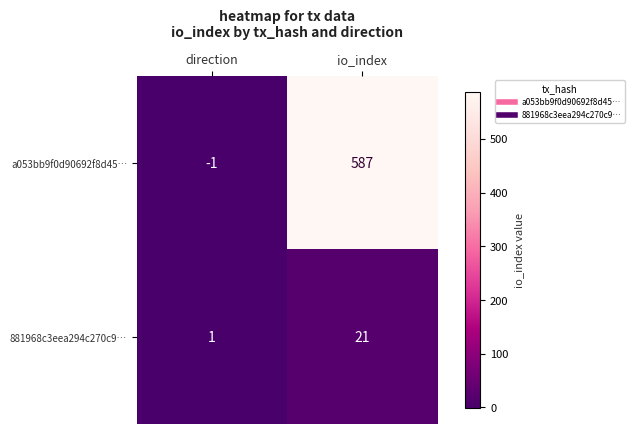

Which series changed the most between direction and io_index?

a053bb9f0d90692f8d45…